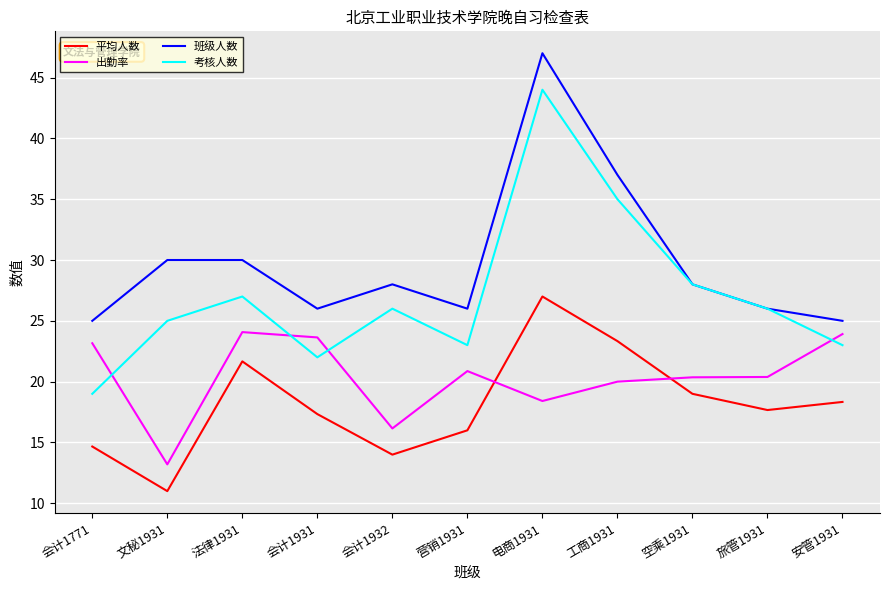

True or false: 考核人数 and 出勤率 intersect in this chart.

True